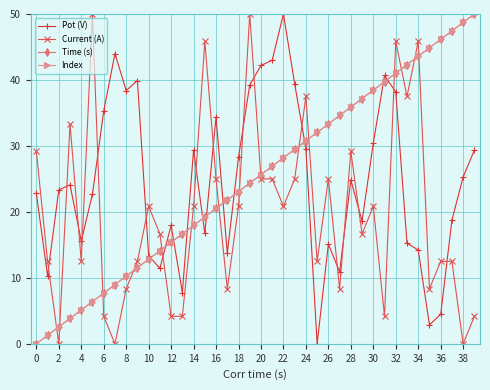

True or false: Pot (V) has more than 0 points higher than both neighbors.

True